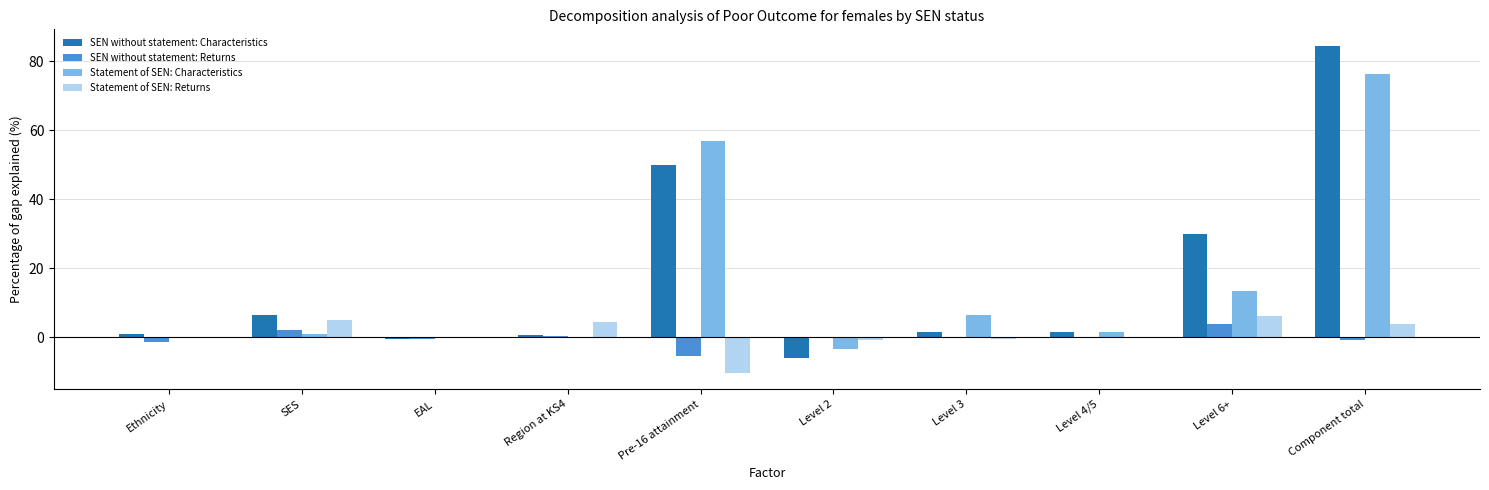

At which label is Statement of SEN: Characteristics closest to 36?

Pre-16 attainment